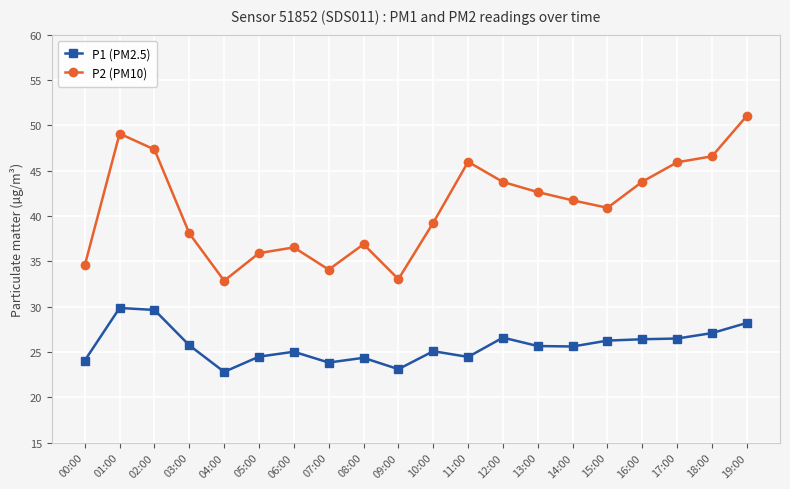

Does the chart have visible grid lines?

Yes